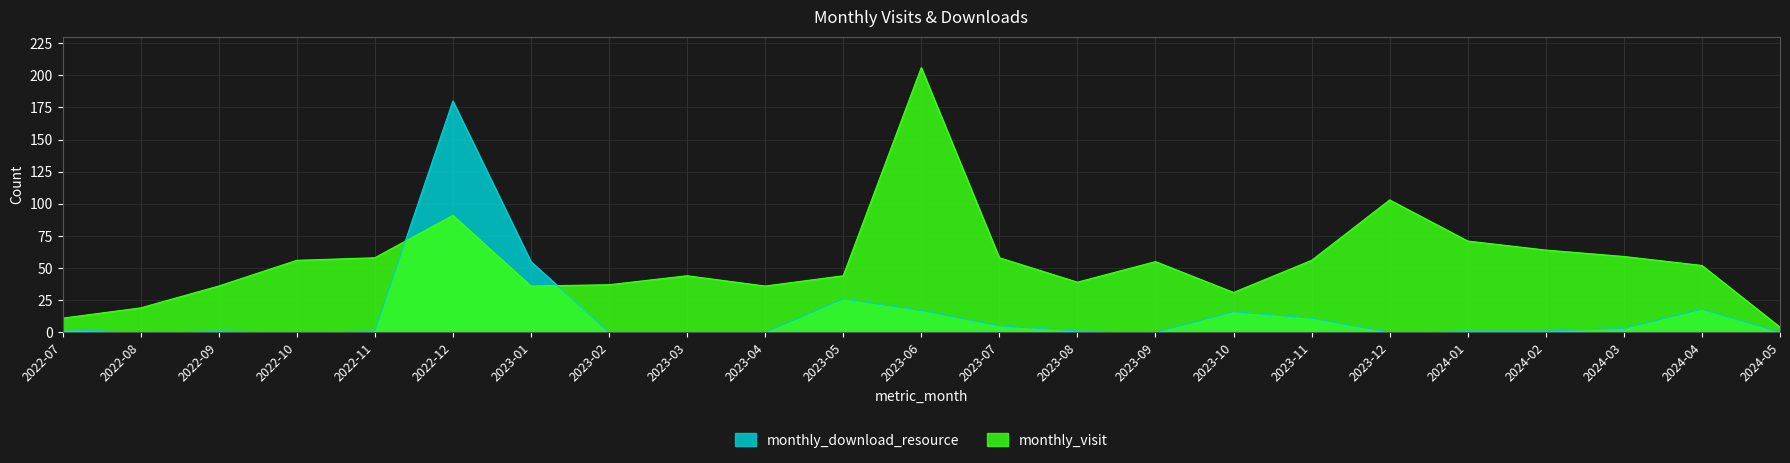

What is the sum of the monthly_visit values at 2024-03 and 2022-10?

115